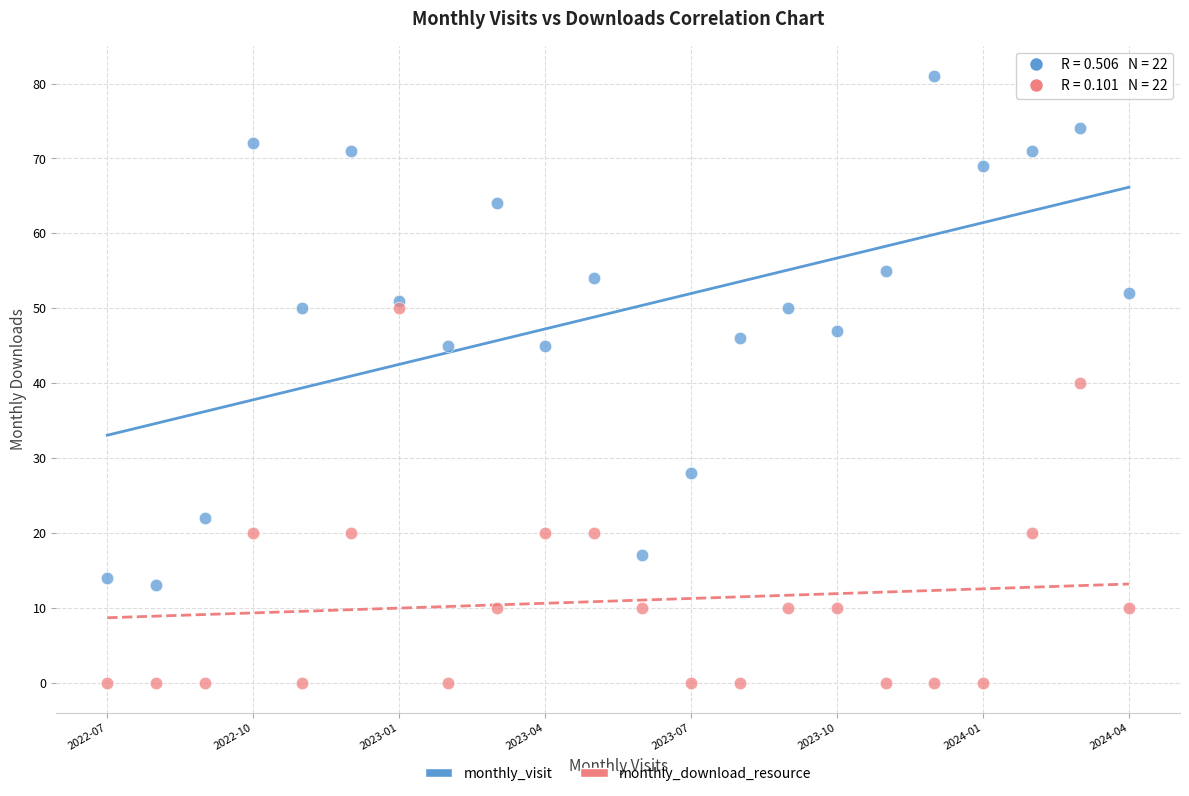

Across all data points, what is the range of Y values (max minus min)?

81